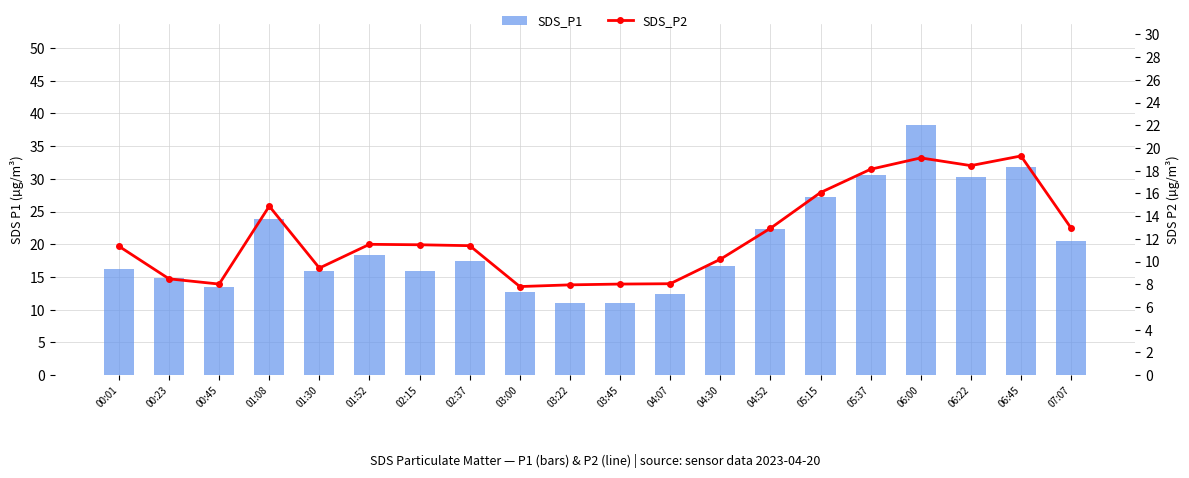

Which has a higher value, 01:52 or 07:07?

07:07